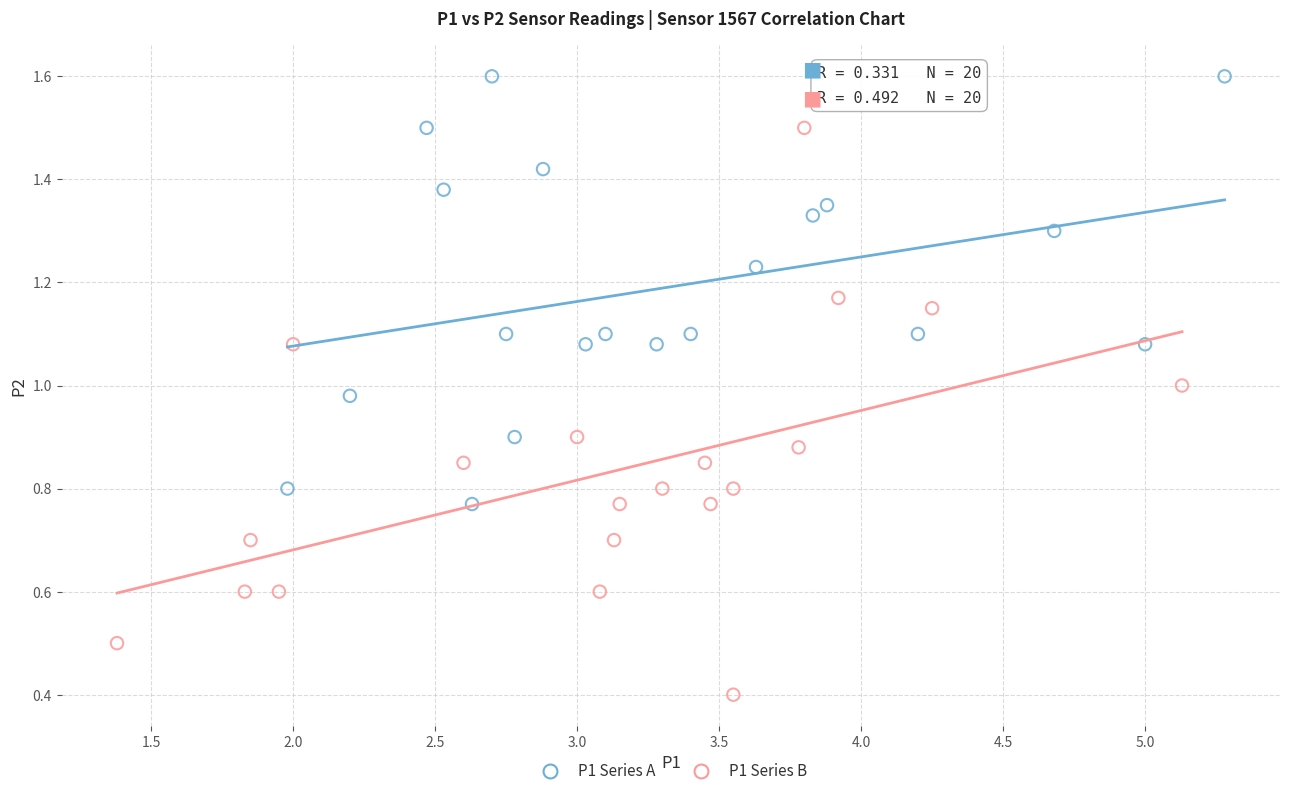

Which series has the widest spread of Y values?

P1 Series B